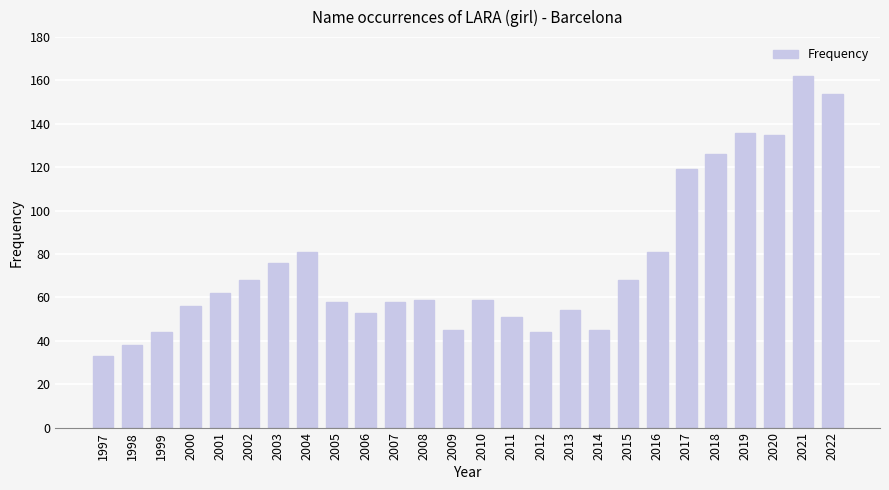

Are the bars grouped side by side (vs. stacked)?

No